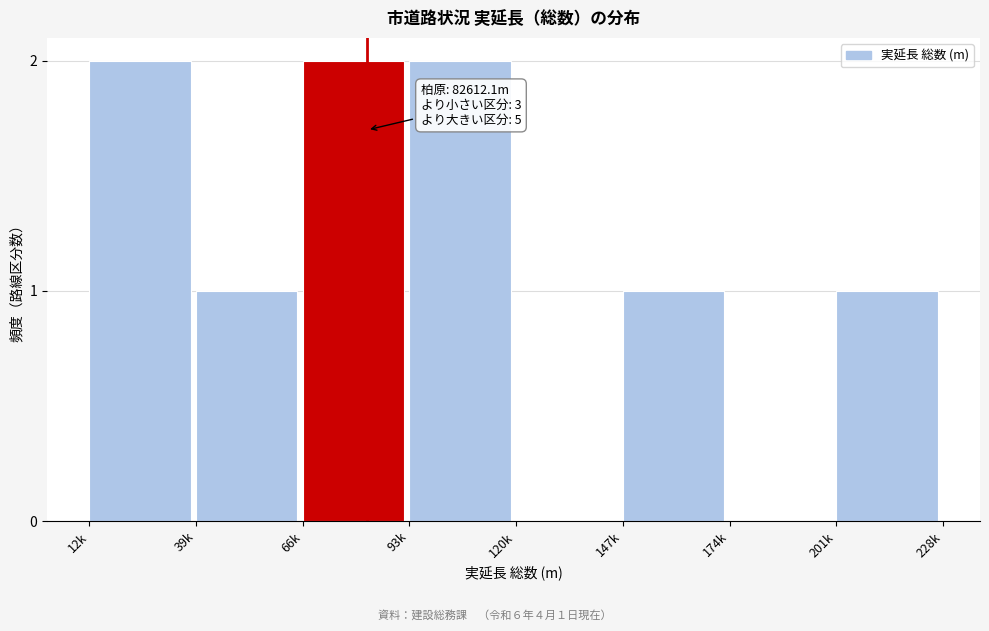

Reading left to right, transcribe all the data shown in this chart.

12k=2	39k=1	66k=2	93k=2	120k=0	147k=1	174k=0	201k=1